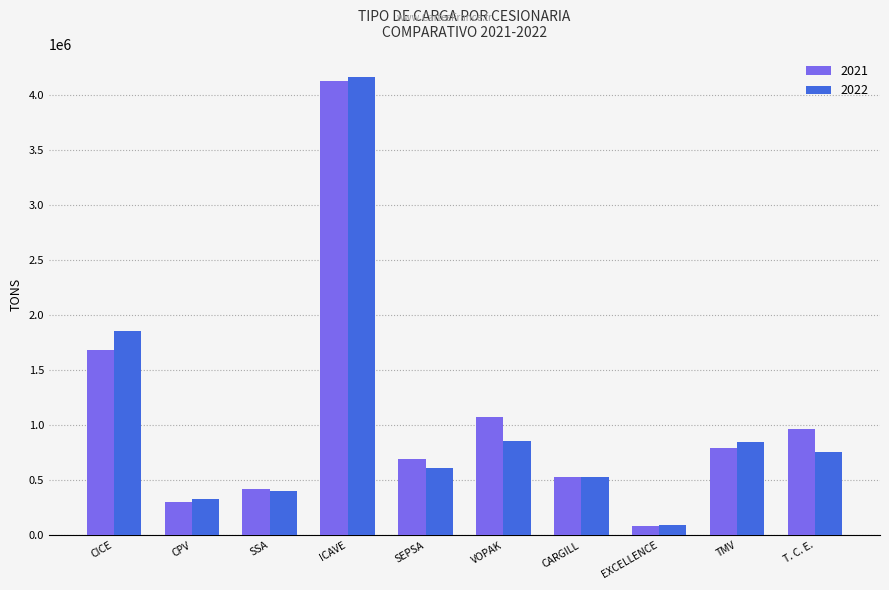

What is the difference between the maximum and minimum values in the 2022 series?

4072743.8